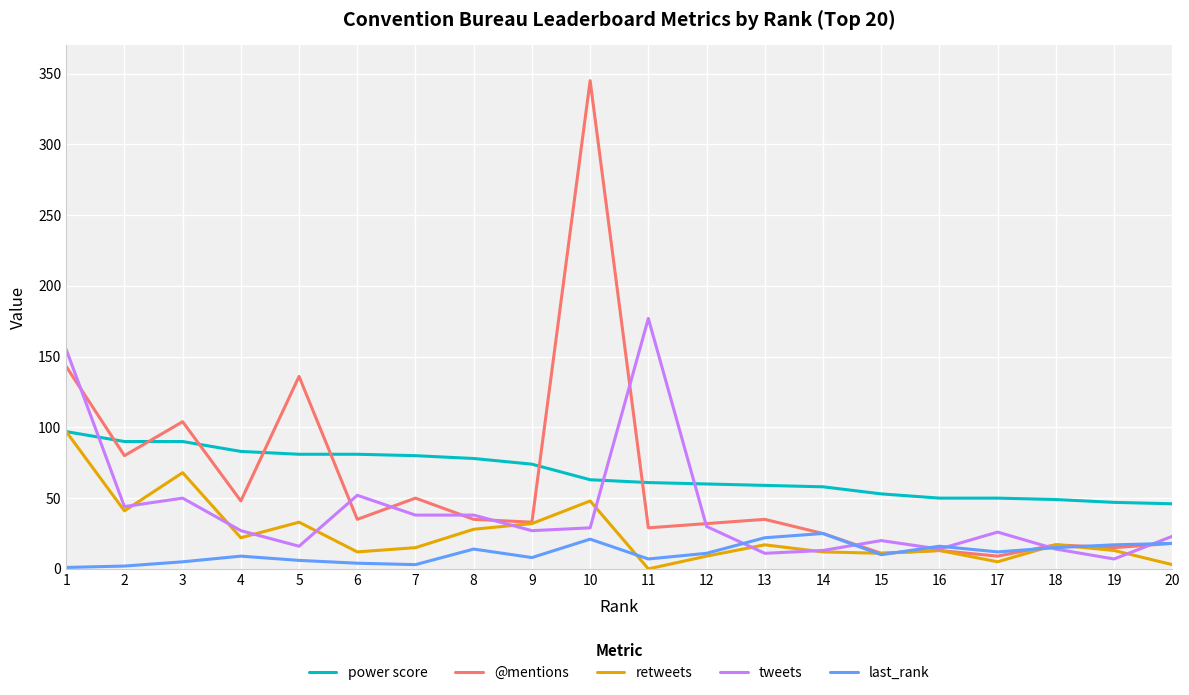

Where is the first local minimum for retweets?

2